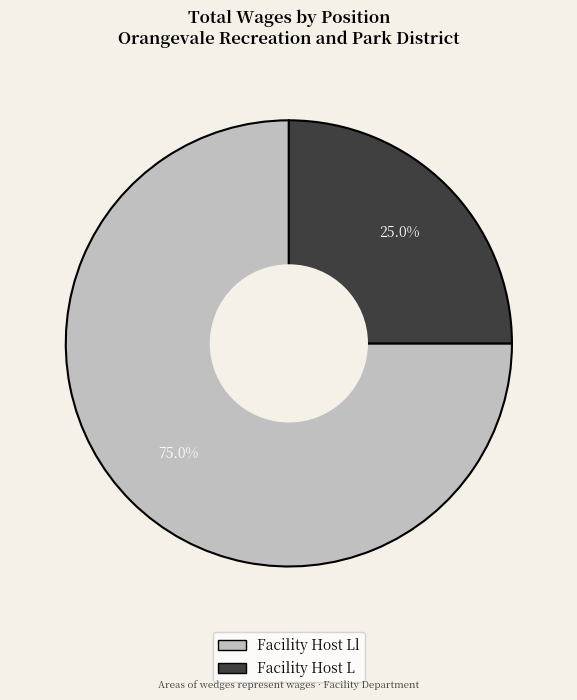

Is it true that Facility Host Ll is 75% of the pie?

True